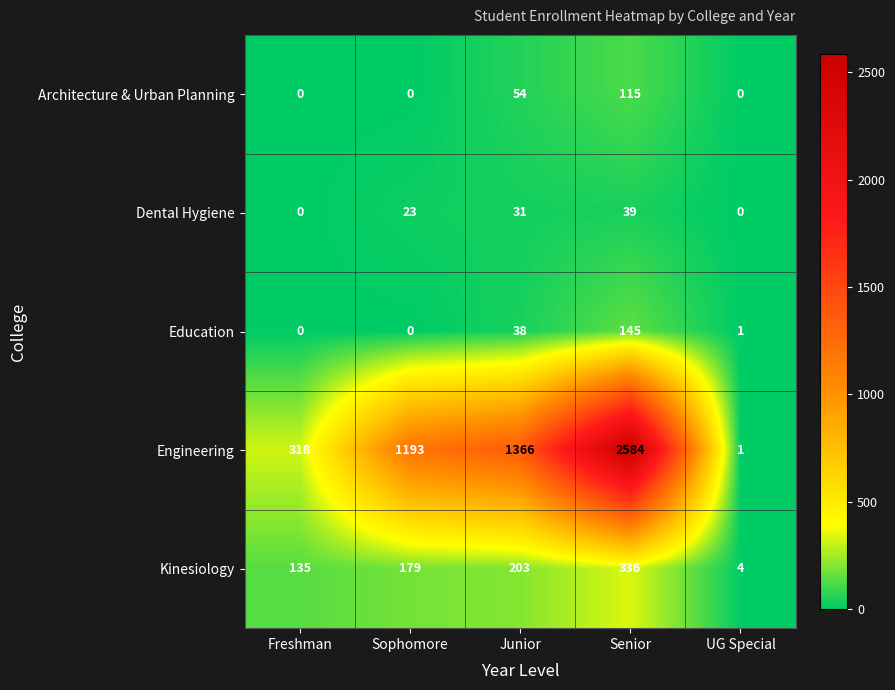

How many Dental Hygiene values are between 0 and 31?

4